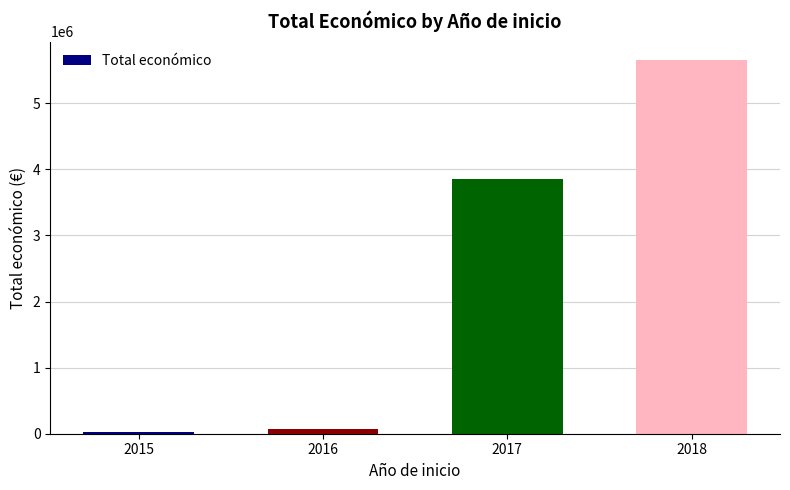

Rank the categories by value from lowest to highest.

2015, 2016, 2017, 2018